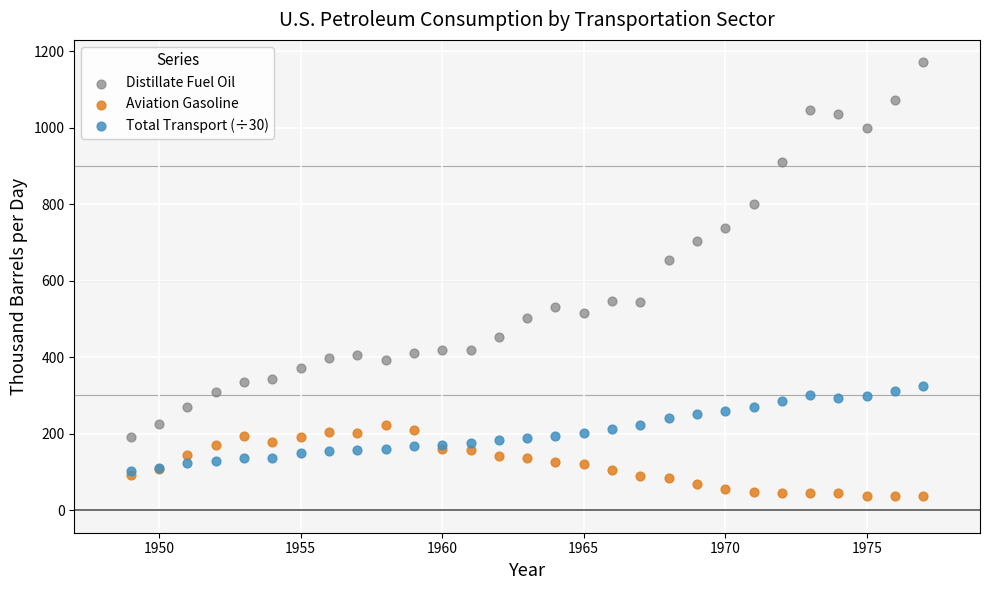

Which series reaches the maximum Y coordinate?

Distillate Fuel Oil